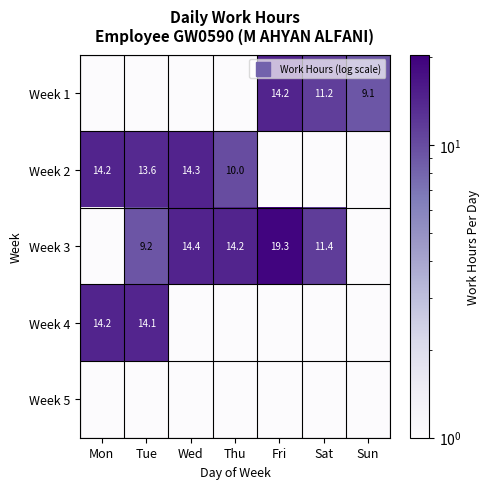

Is the value of Week 4 at Fri greater than the value of Week 1 at Wed?

No